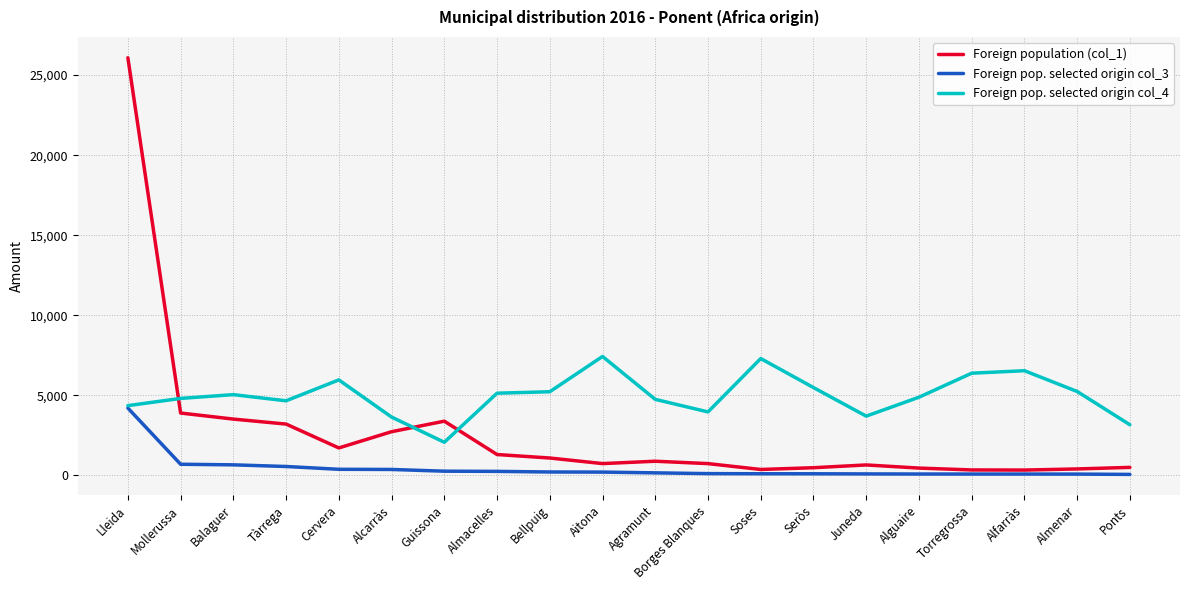

Which category has the highest value in the Foreign pop. selected origin col_3 series?

Lleida